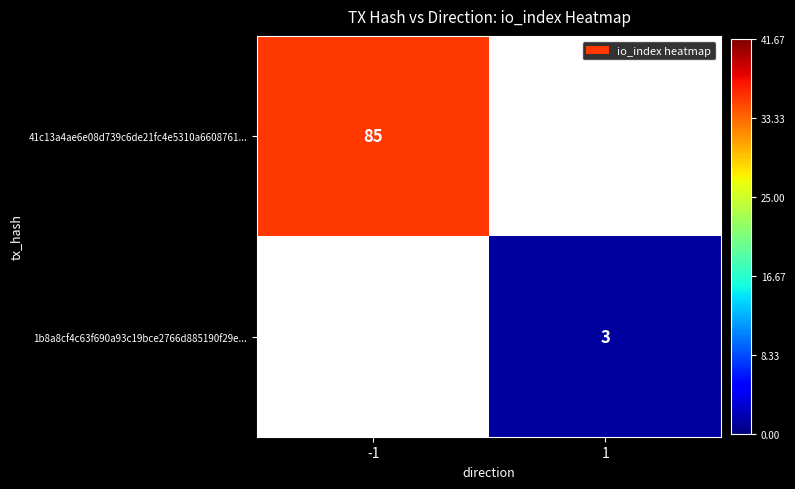

The 1b8a8cf4c63f690a93c19bce2766d885190f29e... series shows 2 at 1. True or false?

False